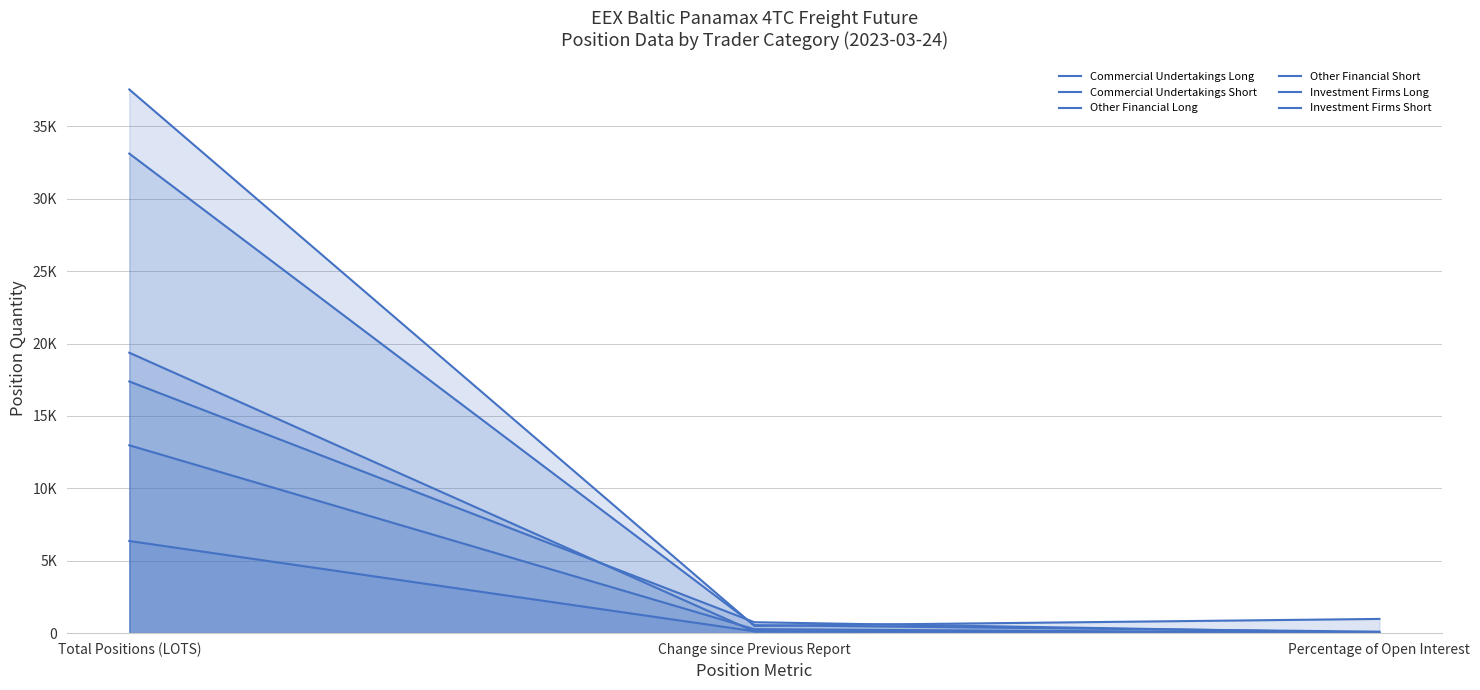

At which category is the sum across all series the highest?

Total Positions (LOTS)